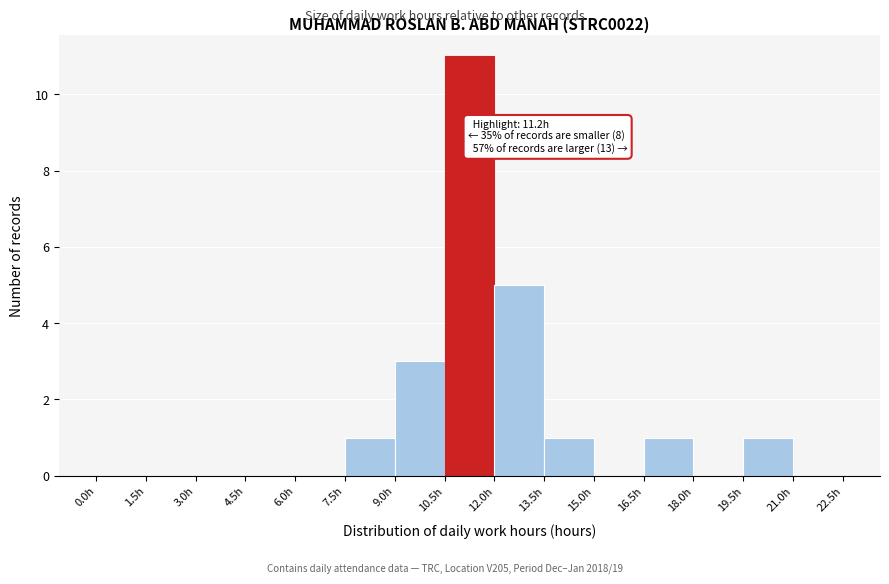

Which range on the x-axis has the tallest bar?

10.5 to 12.0